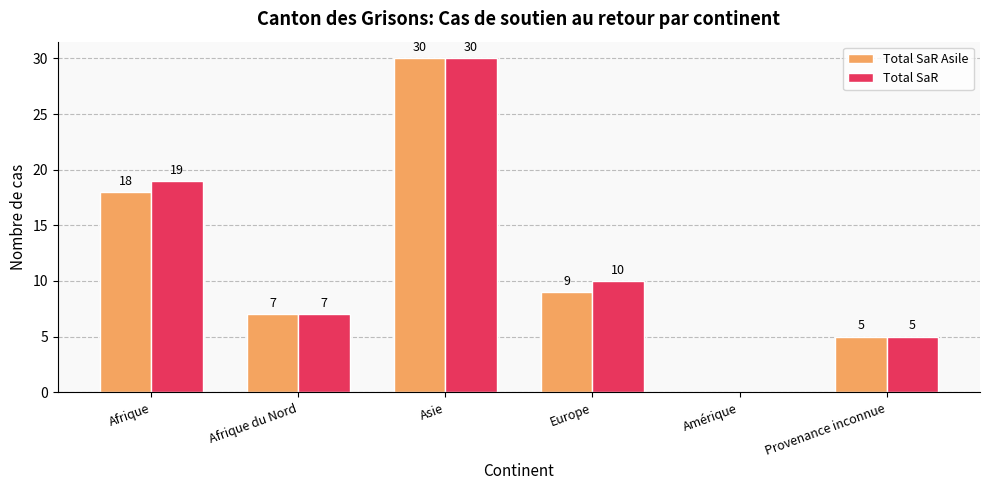

At which label does Total SaR Asile reach its peak?

Asie